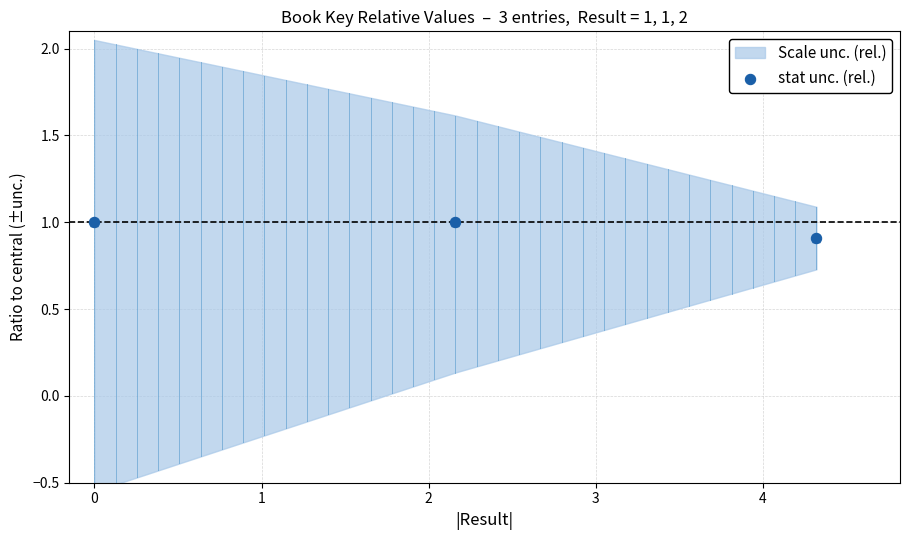

What is the average Y value?

1.0